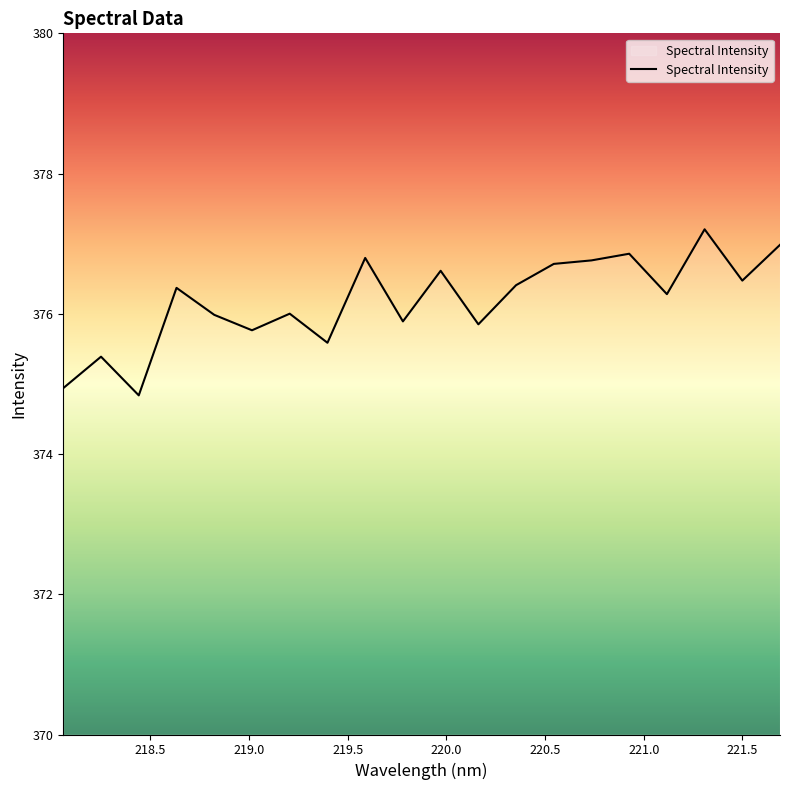

What is the difference between the maximum and minimum values?

2.4